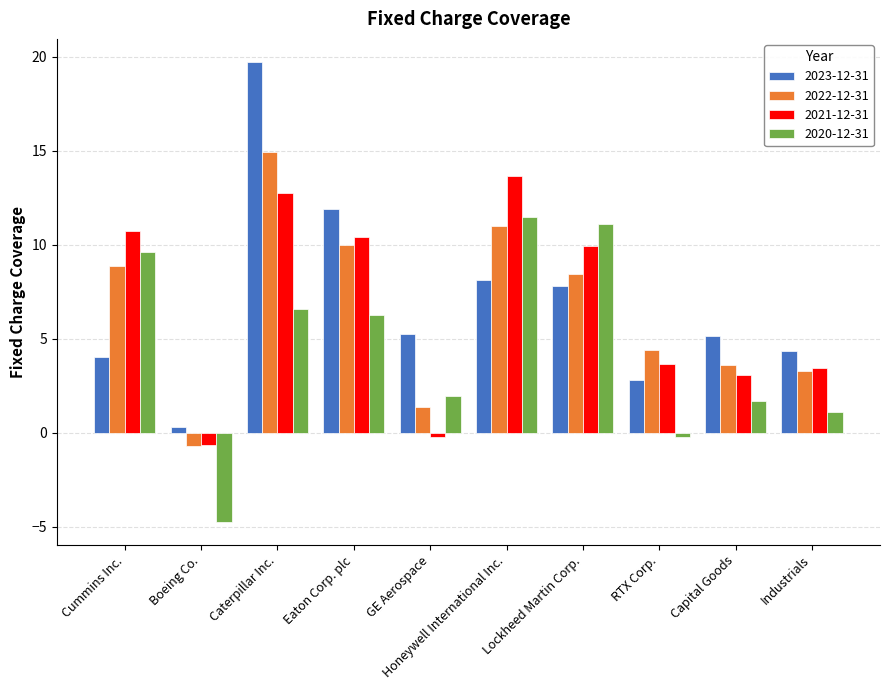

How many values in the 2023-12-31 series are below 5?

4